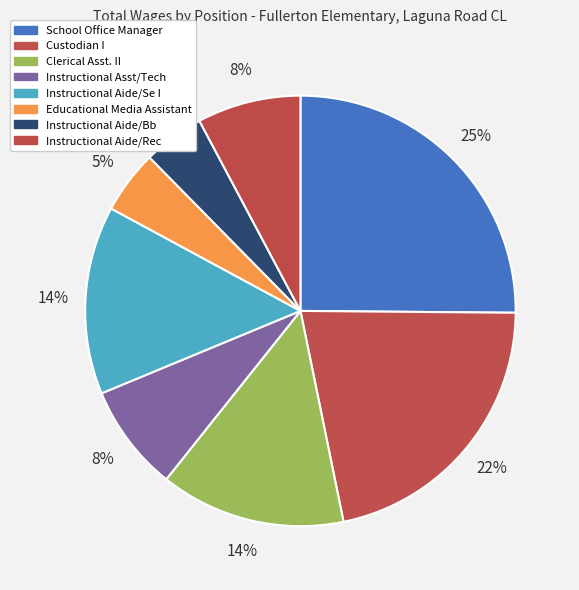

Count the number of slices in the pie.

8